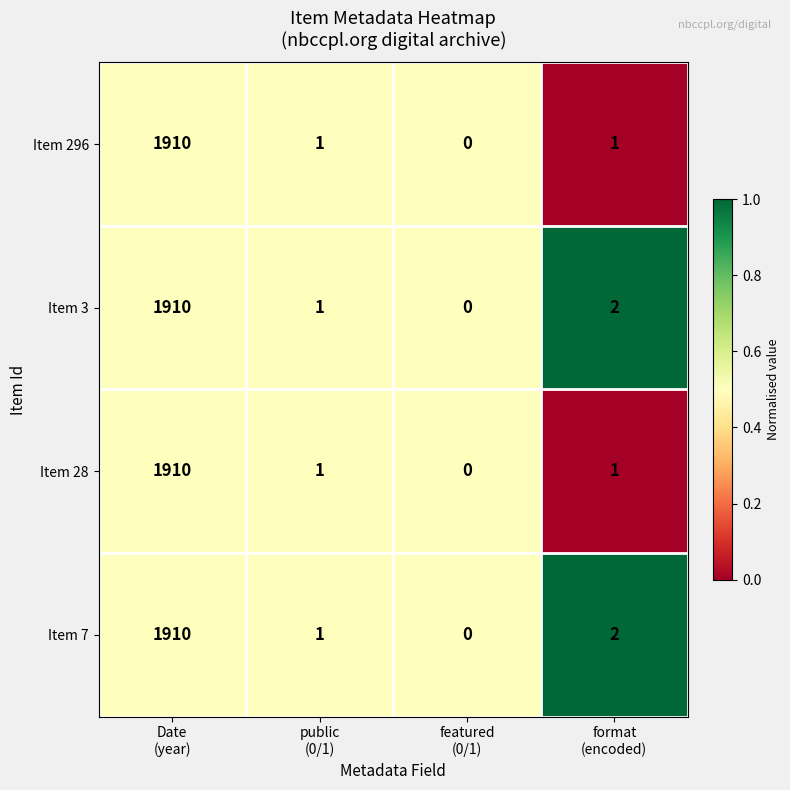

Reading left to right, transcribe all the data shown in this chart.

Item 296: 1910	1	0	1
Item 3: 1910	1	0	2
Item 28: 1910	1	0	1
Item 7: 1910	1	0	2